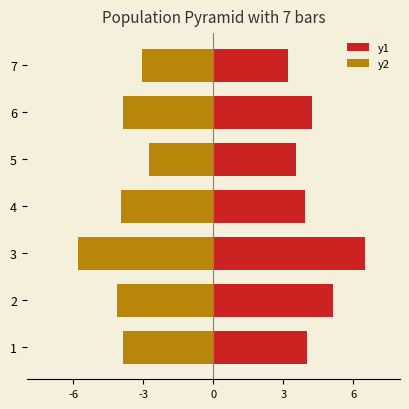

Are the bars horizontal?

Yes